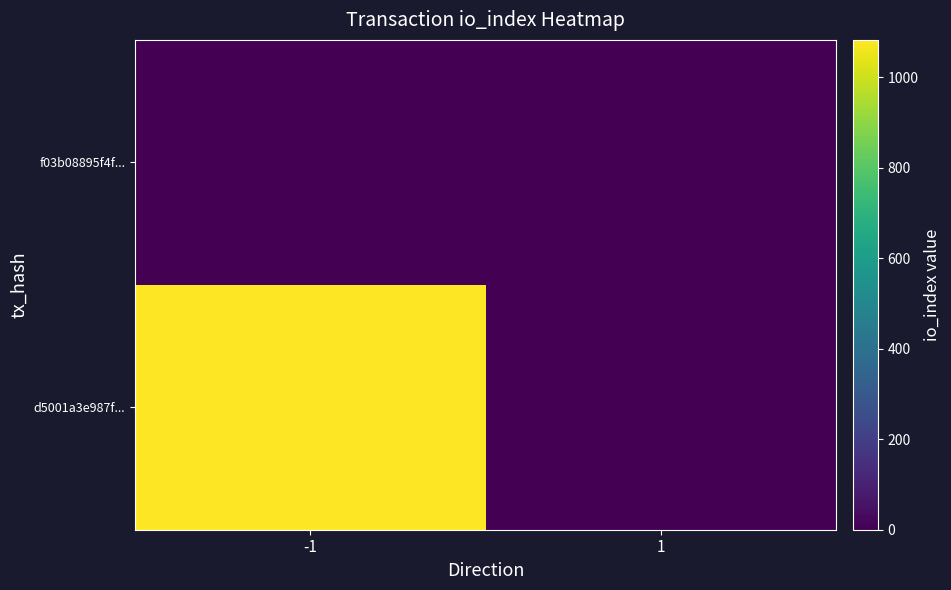

List the series in order of their overall mean, lowest first.

f03b08895f4f..., d5001a3e987f...